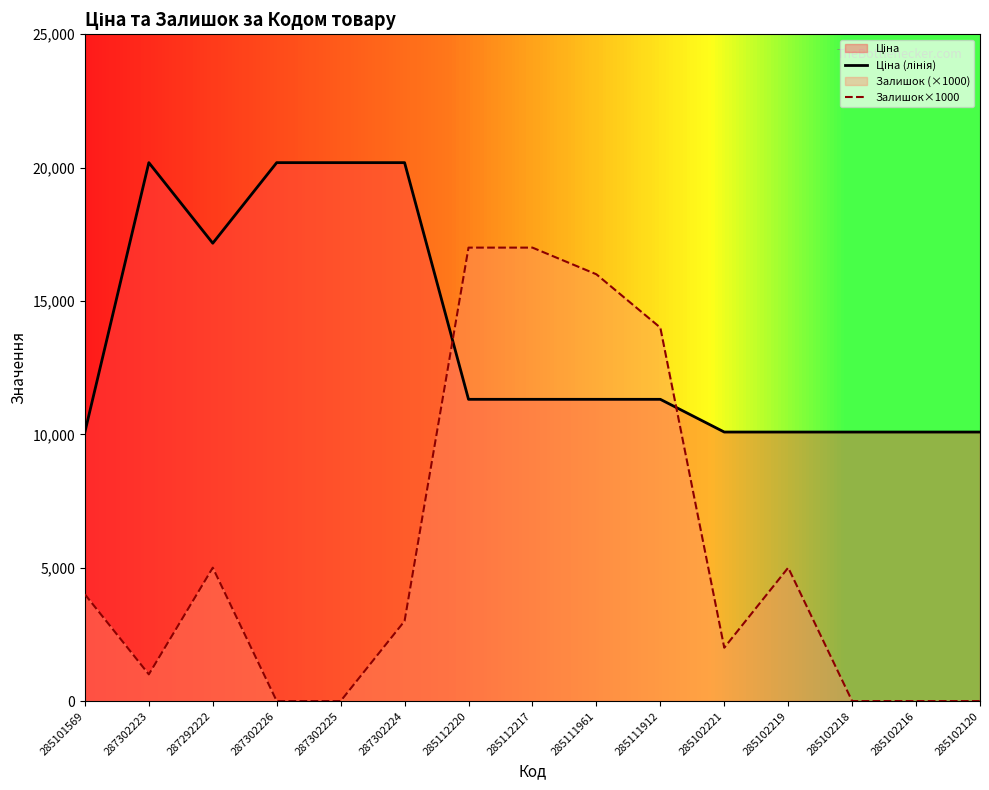

How many lines are shown in the chart?

2